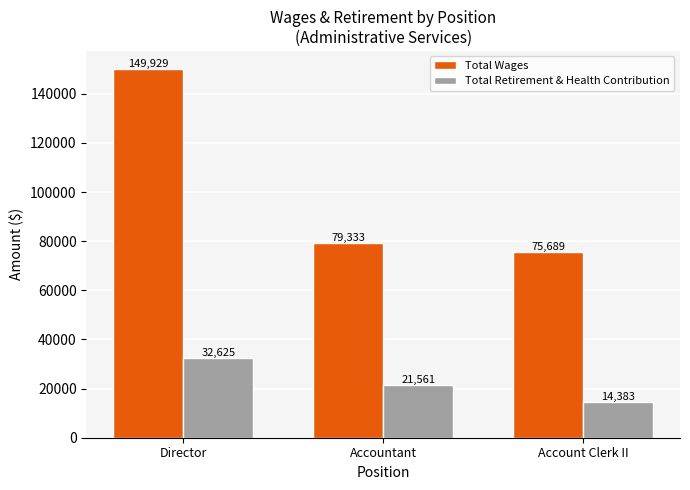

What are all the series names shown in the legend?

Total Wages, Total Retirement & Health Contribution